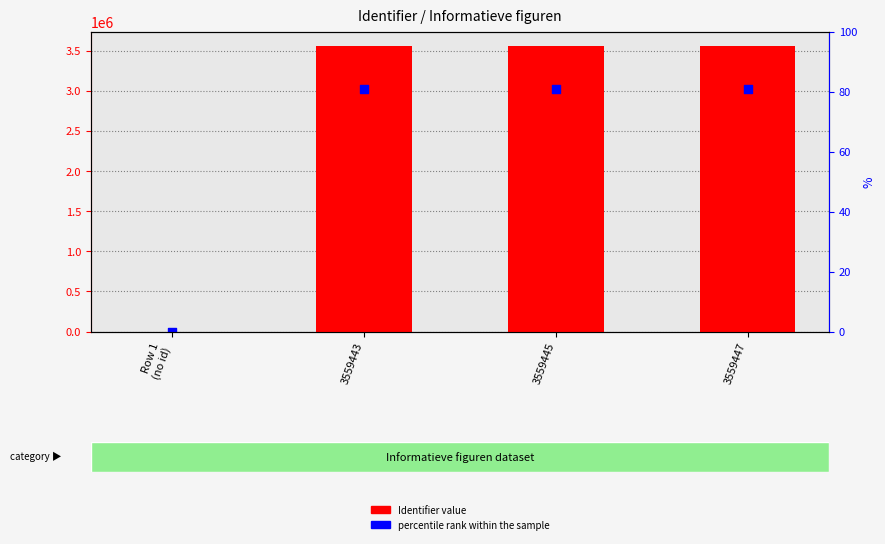

What are all the series names shown in the legend?

Identifier value, percentile rank within the sample